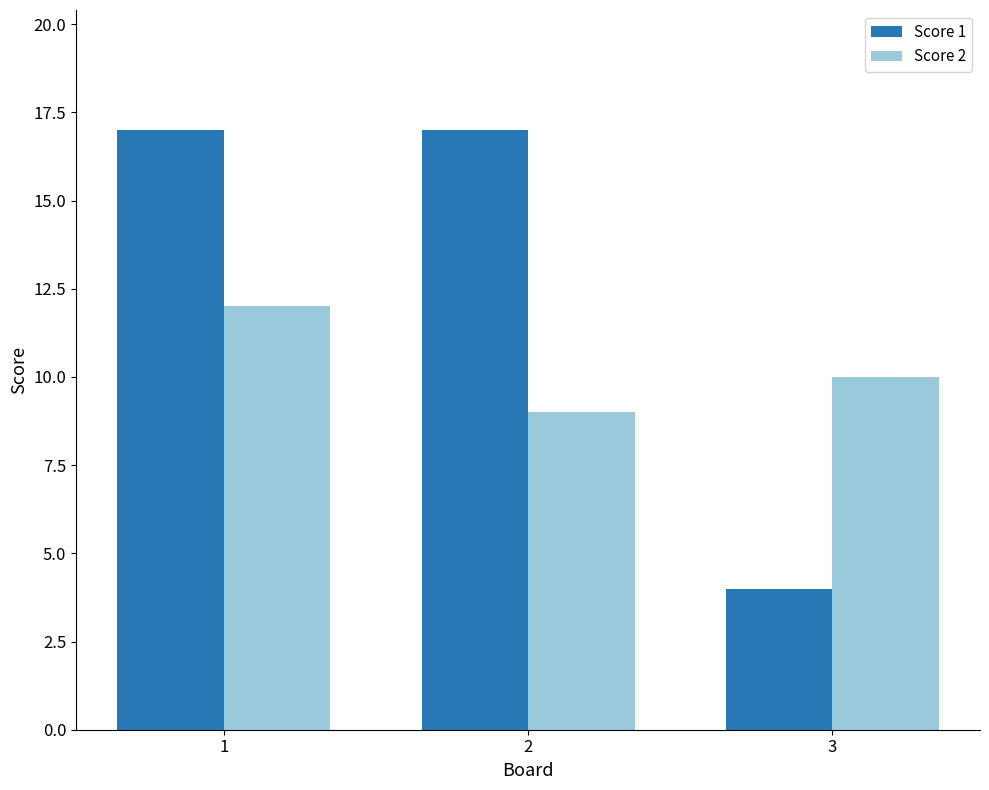

What is the difference between the highest and lowest values at 2?

8